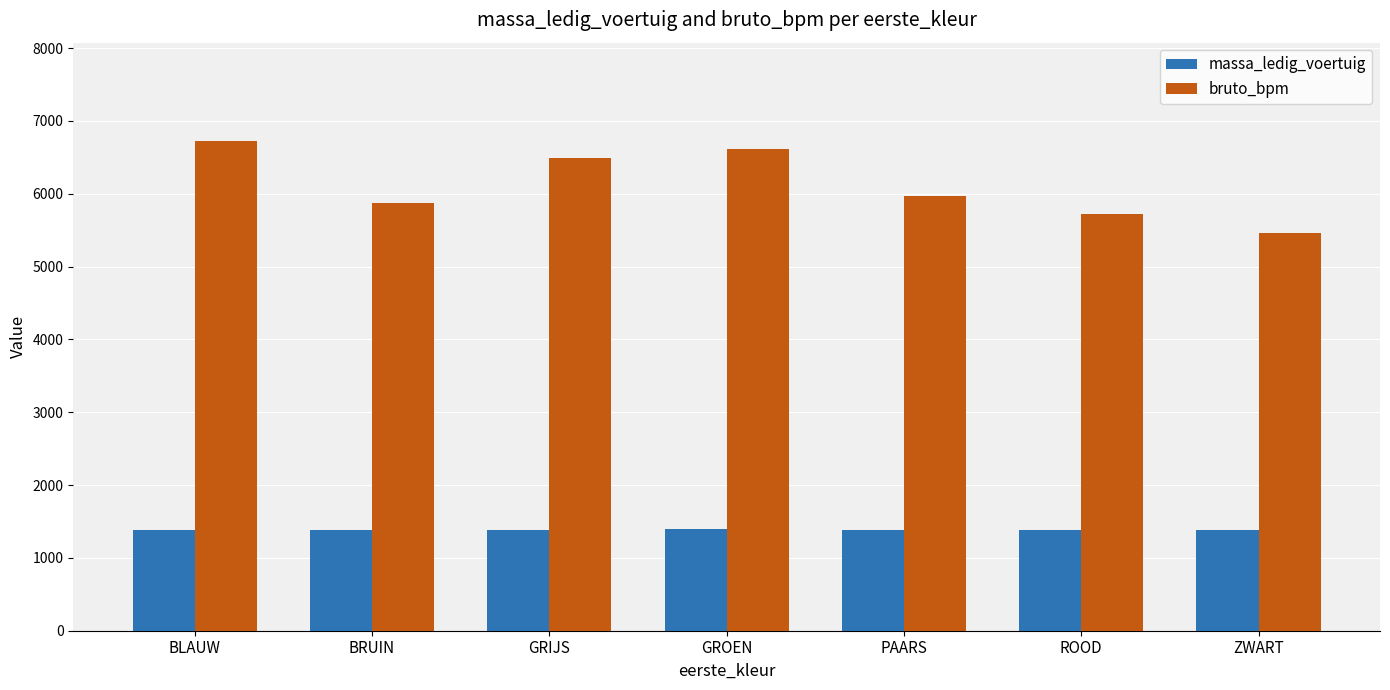

What is the label of the 7th bar from the left?

ZWART